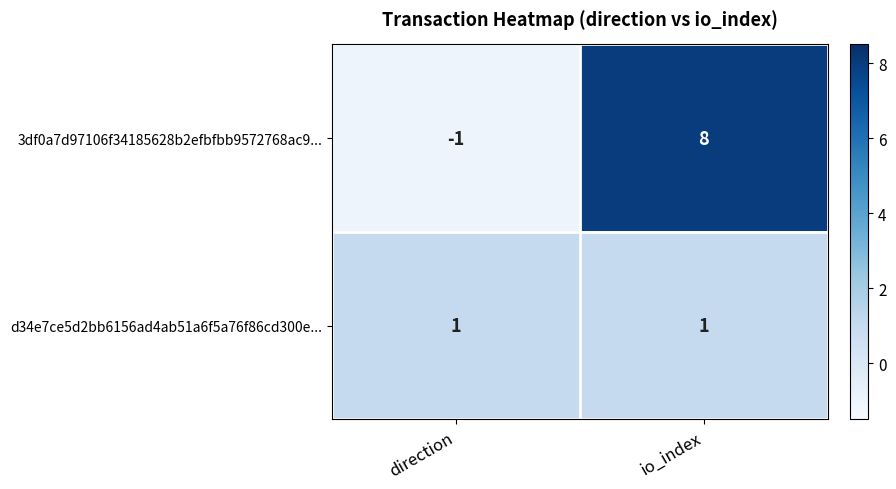

Reading right to left, transcribe all the data shown in this chart.

3df0a7d97106f34185628b2efbfbb9572768ac9...: 8	-1
d34e7ce5d2bb6156ad4ab51a6f5a76f86cd300e...: 1	1